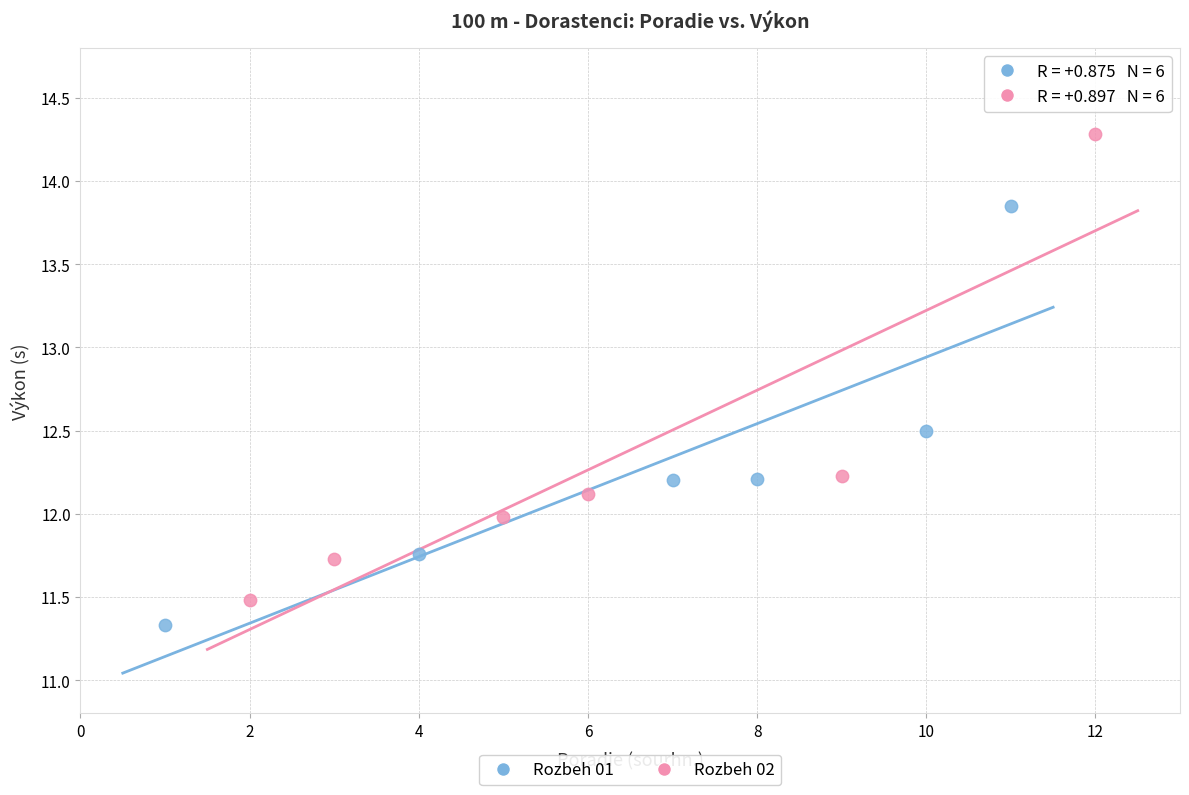

Which series has the widest spread of Y values?

Rozbeh 02